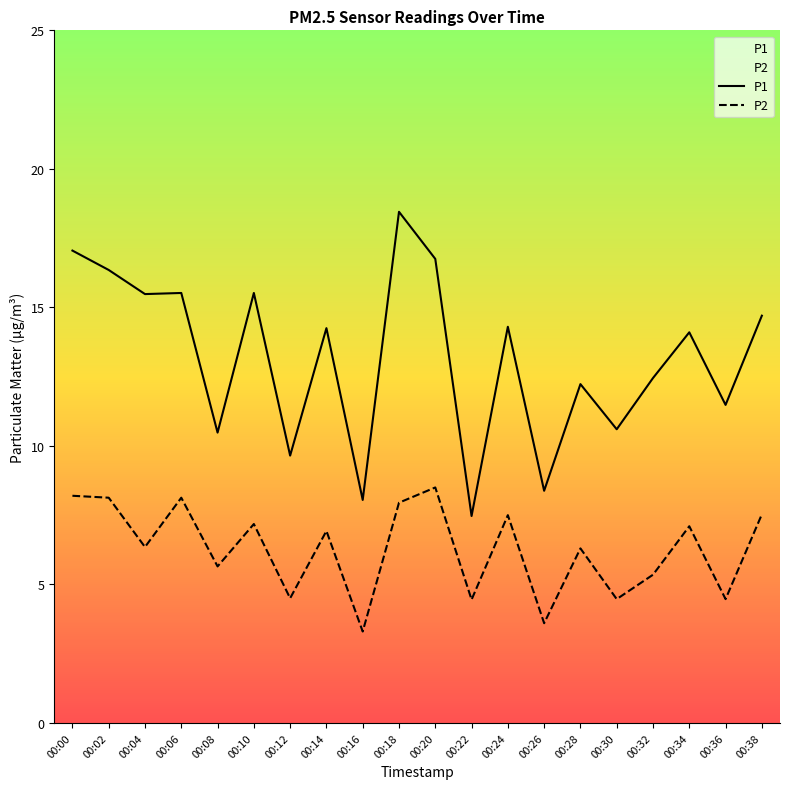

Reading right to left, what are all the values shown in this chart?

P1: 00:38=14.7	00:36=11.5	00:34=14.1	00:32=12.4	00:30=10.6	00:28=12.2	00:26=8.4	00:24=14.3	00:22=7.5	00:20=16.8	00:18=18.4	00:16=8.1	00:14=14.2	00:12=9.7	00:10=15.5	00:08=10.5	00:06=15.5	00:04=15.5	00:02=16.4	00:00=17.1
P2: 00:38=7.5	00:36=4.5	00:34=7.1	00:32=5.3	00:30=4.5	00:28=6.3	00:26=3.6	00:24=7.5	00:22=4.5	00:20=8.5	00:18=8.0	00:16=3.3	00:14=6.9	00:12=4.5	00:10=7.2	00:08=5.7	00:06=8.1	00:04=6.3	00:02=8.1	00:00=8.2